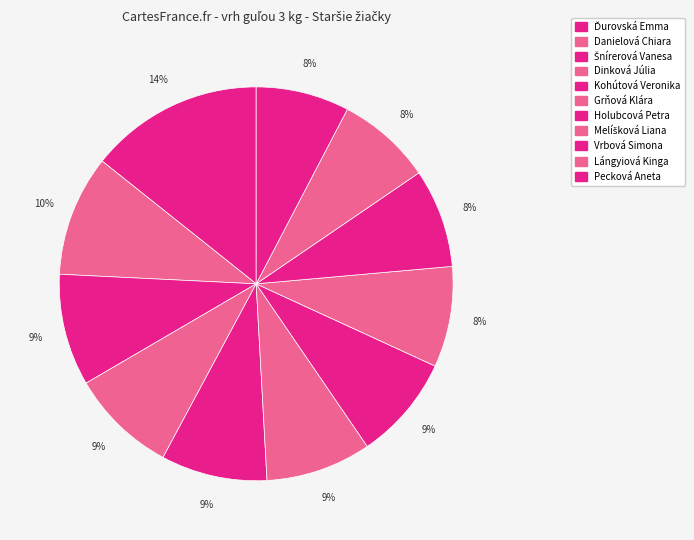

Is Ďurovská Emma the majority of the pie?

No